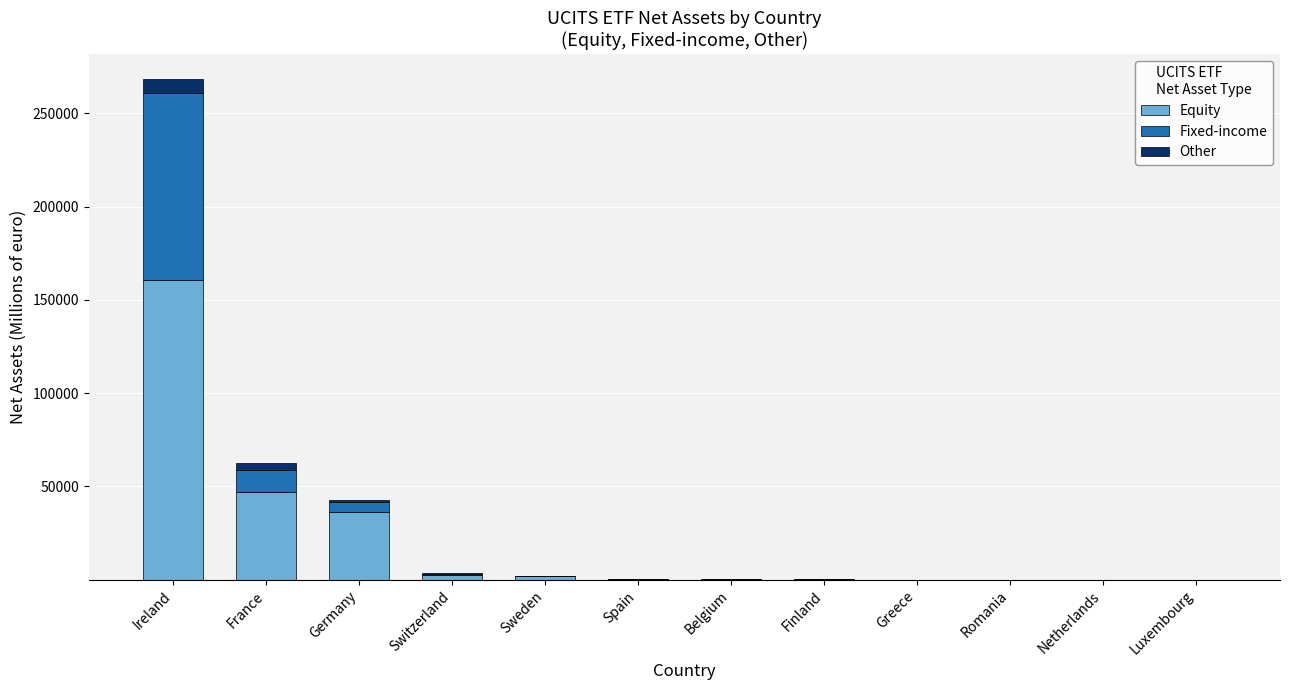

What is the sum of all Equity values?

250095.4